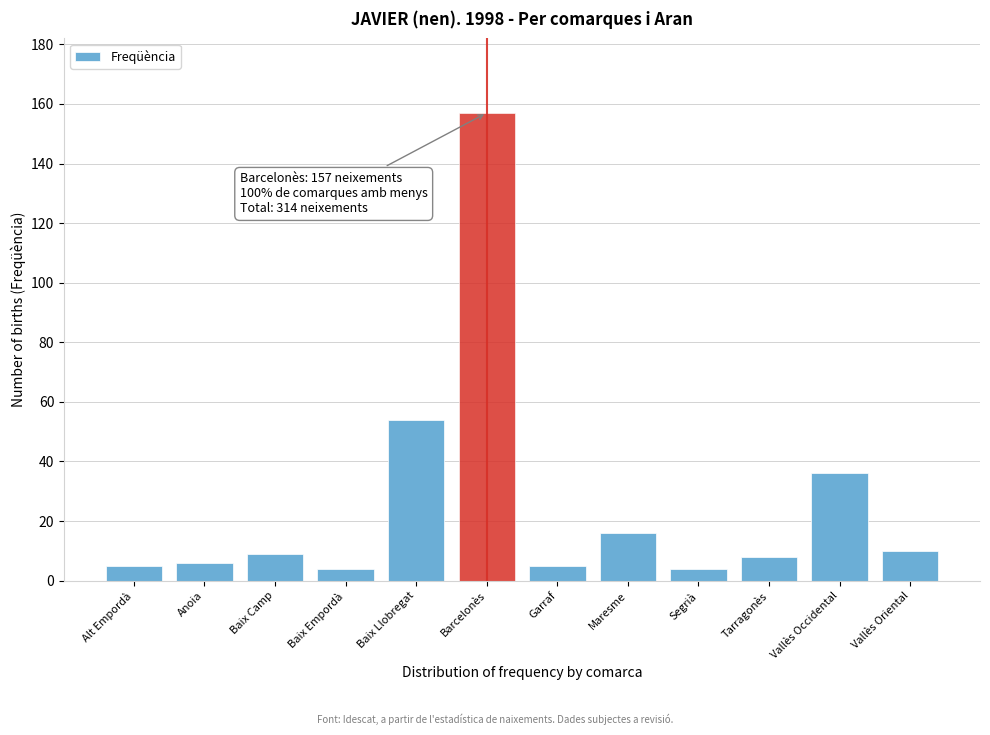

Reading left to right, list all the values displayed in this chart.

Alt Empordà=5	Anoia=6	Baix Camp=9	Baix Empordà=4	Baix Llobregat=54	Barcelonès=157	Garraf=5	Maresme=16	Segrià=4	Tarragonès=8	Vallès Occidental=36	Vallès Oriental=10